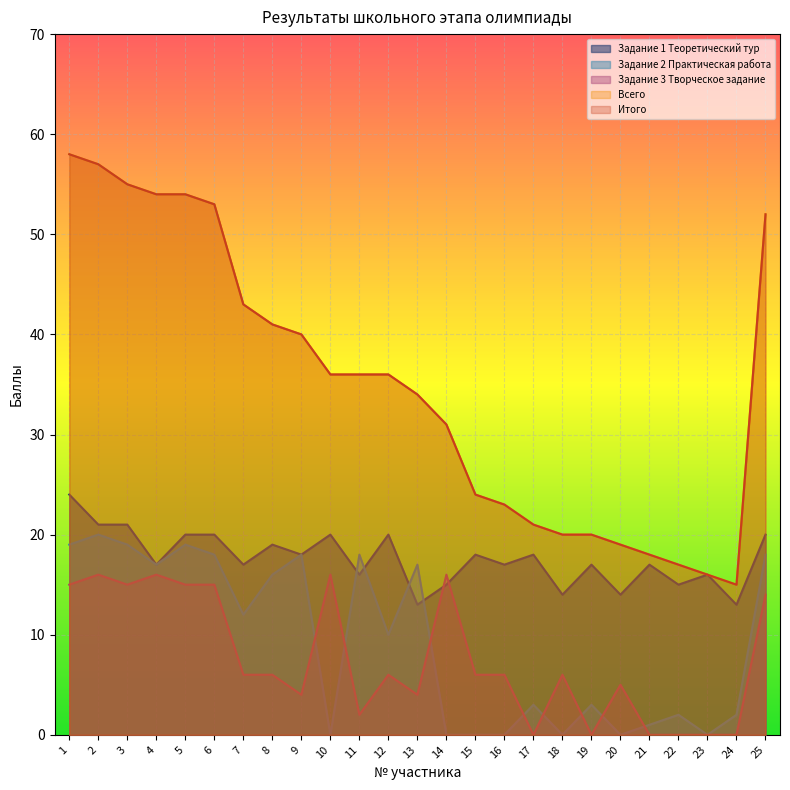

In Задание 1 Теоретический тур, how many points are lower than both neighbors (excluding endpoints)?

10